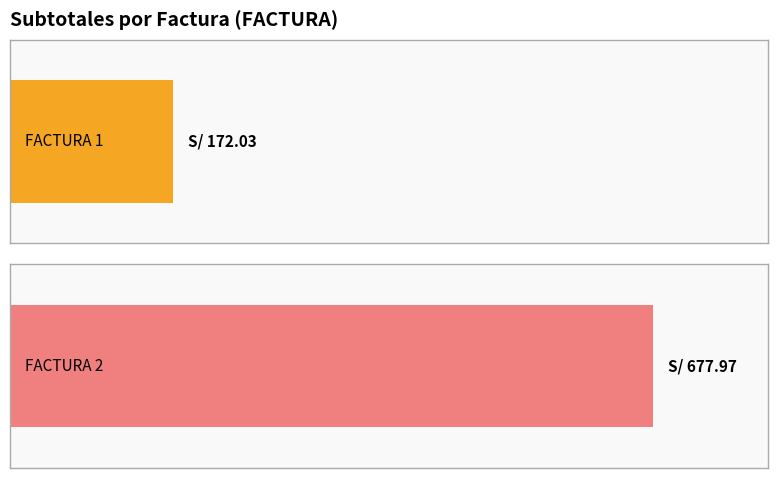

What value does the data have at FACTURA 1?

172.0